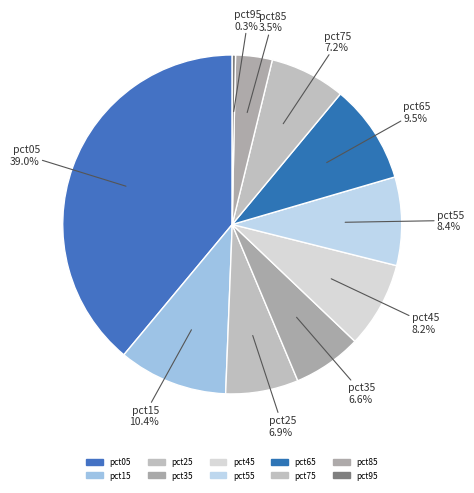

To the nearest percent, what portion does pct65 represent?

9%